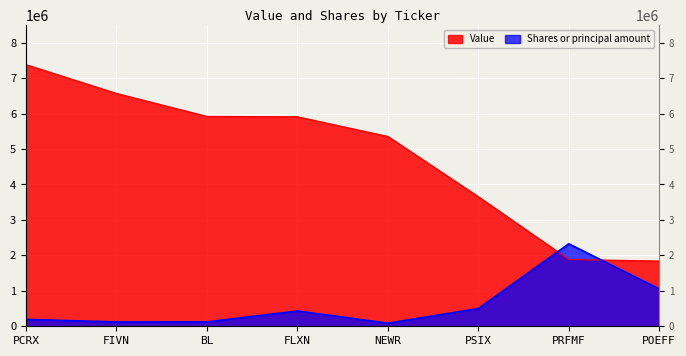

At which category does Shares or principal amount reach its first local peak?

FLXN